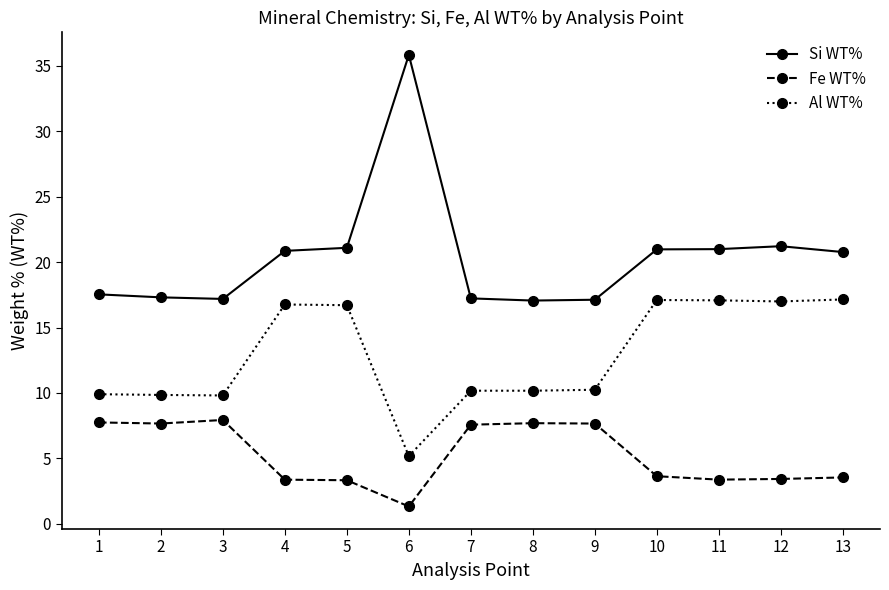

True or false: Si WT% and Fe WT% intersect in this chart.

False